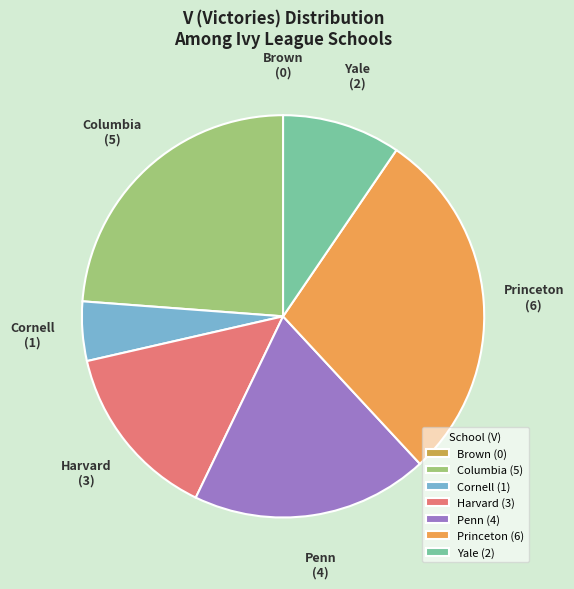

Approximately how many times larger is the value at Columbia compared to Cornell?

5.0